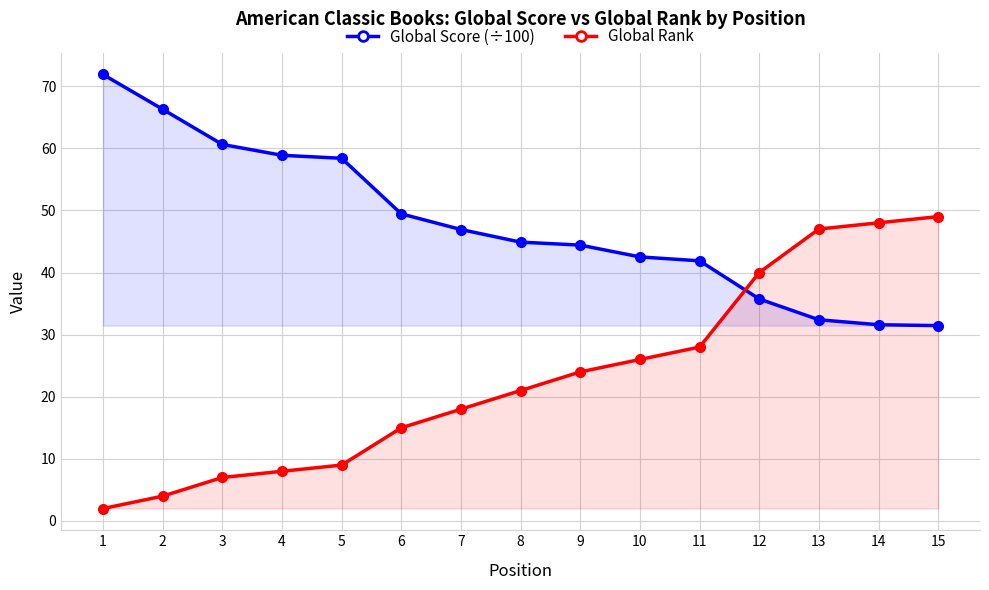

Reading right to left, what are all the values shown in this chart?

Global Score (÷100): 31.4	31.6	32.4	35.7	41.9	42.5	44.4	44.9	46.9	49.4	58.4	58.9	60.6	66.3	71.9
Global Rank: 49.0	48.0	47.0	40.0	28.0	26.0	24.0	21.0	18.0	15.0	9.0	8.0	7.0	4.0	2.0